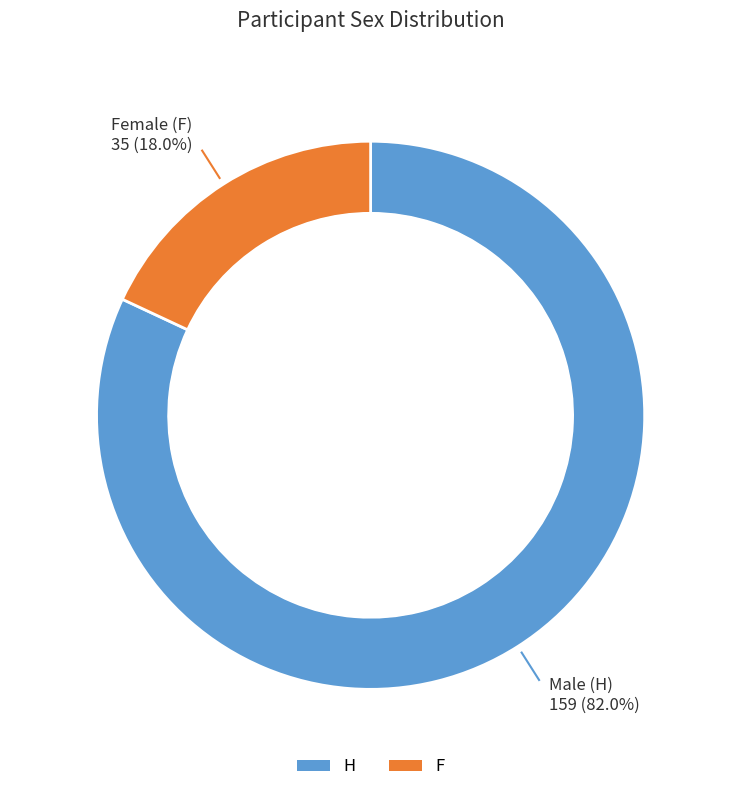

To the nearest percent, what is the difference between the largest and smallest slice percentages?

64%